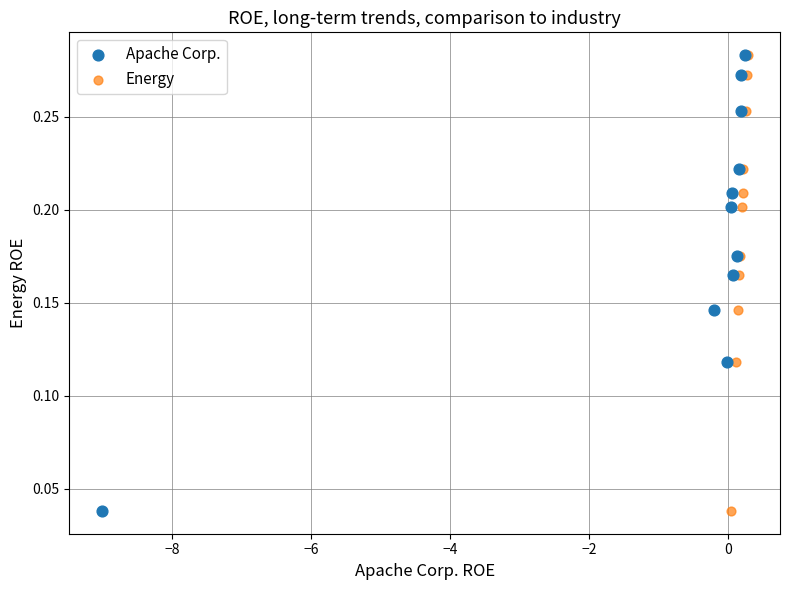

What are all the series names shown in the legend?

Apache Corp., Energy